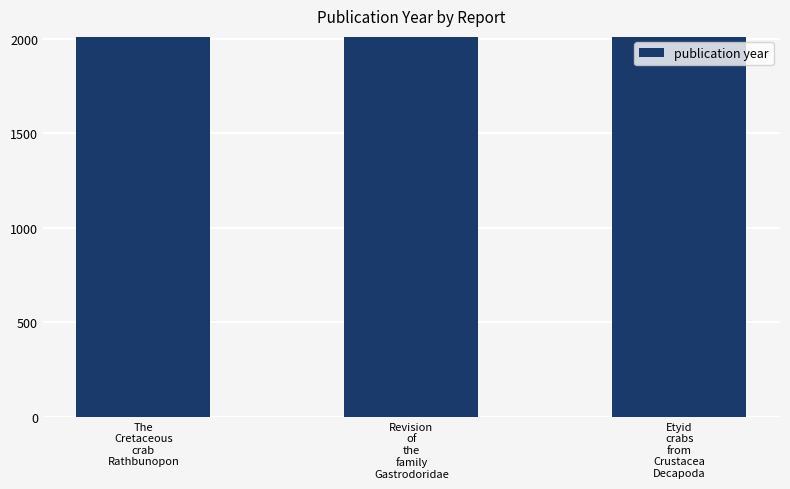

What is the greatest value displayed?

2011